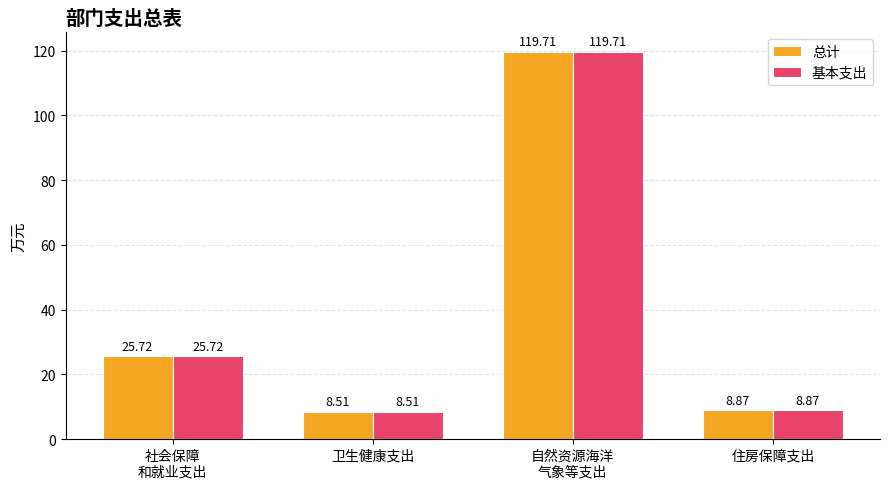

Reading left to right, what are all the values shown in this chart?

总计: 社会保障
和就业支出=25.7	卫生健康支出=8.5	自然资源海洋
气象等支出=119.7	住房保障支出=8.9
基本支出: 社会保障
和就业支出=25.7	卫生健康支出=8.5	自然资源海洋
气象等支出=119.7	住房保障支出=8.9